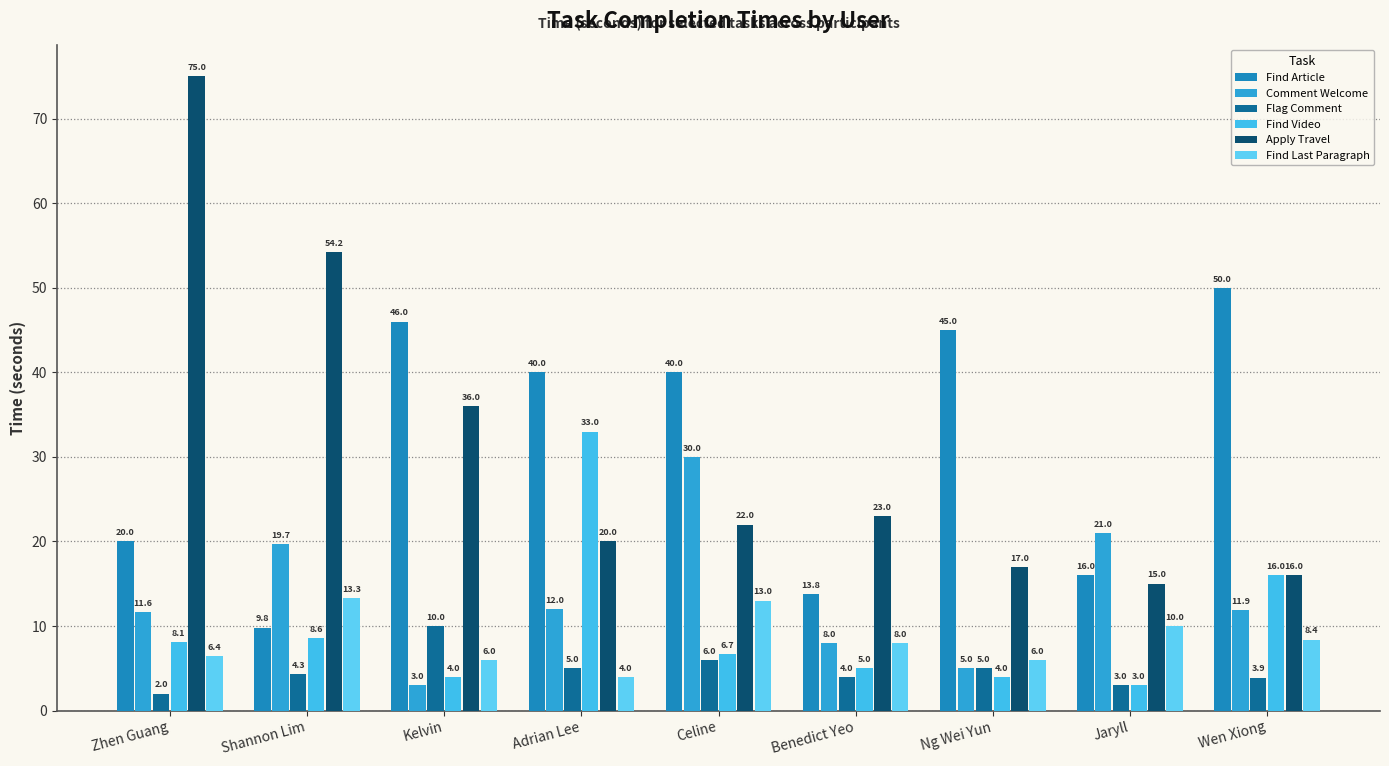

Is it true that Find Article equals 73.6 at Wen Xiong?

False